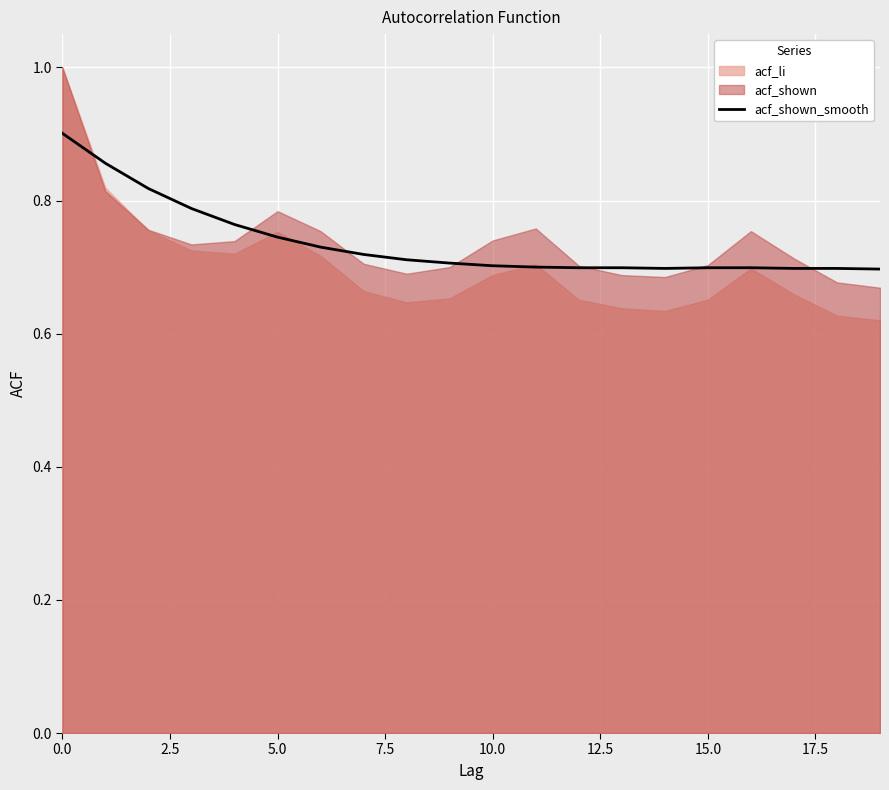

The value of acf_shown_smooth at 0.0 is 0.9. True or false?

True